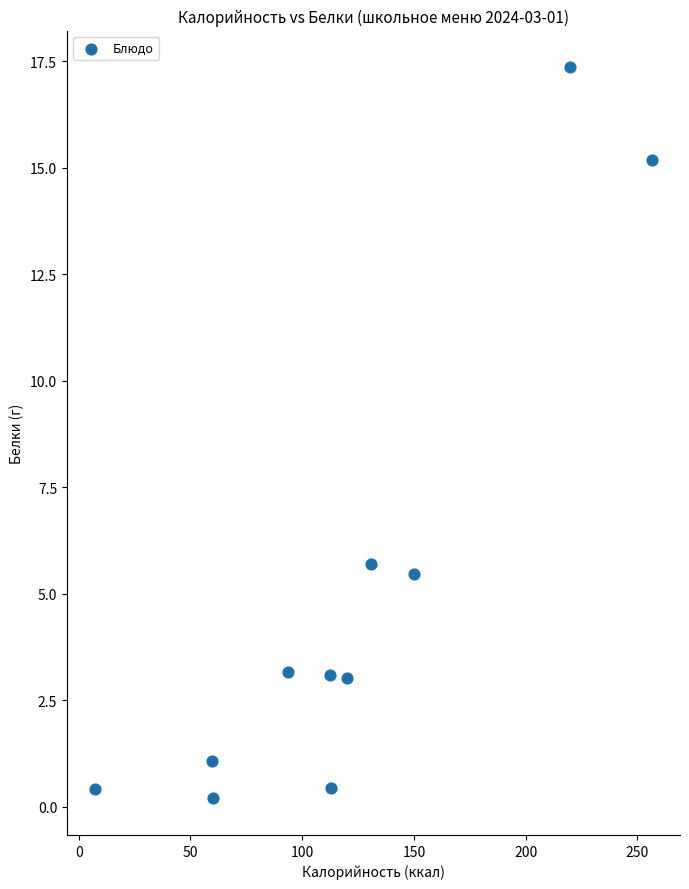

What is the range of Y values (max minus min)?

17.2